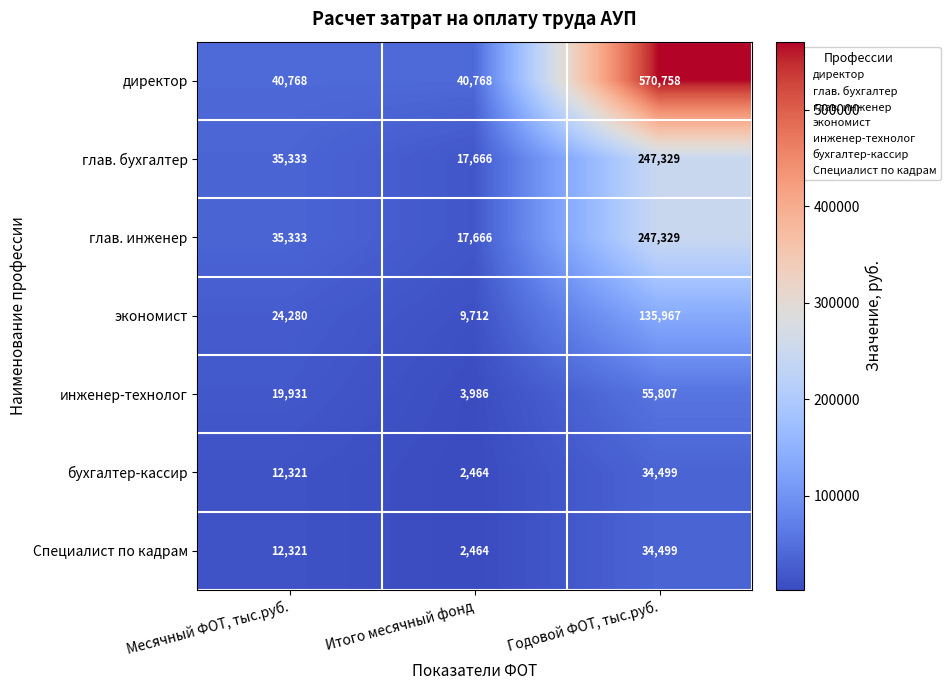

At how many categories does at least one series exceed 65857?

1